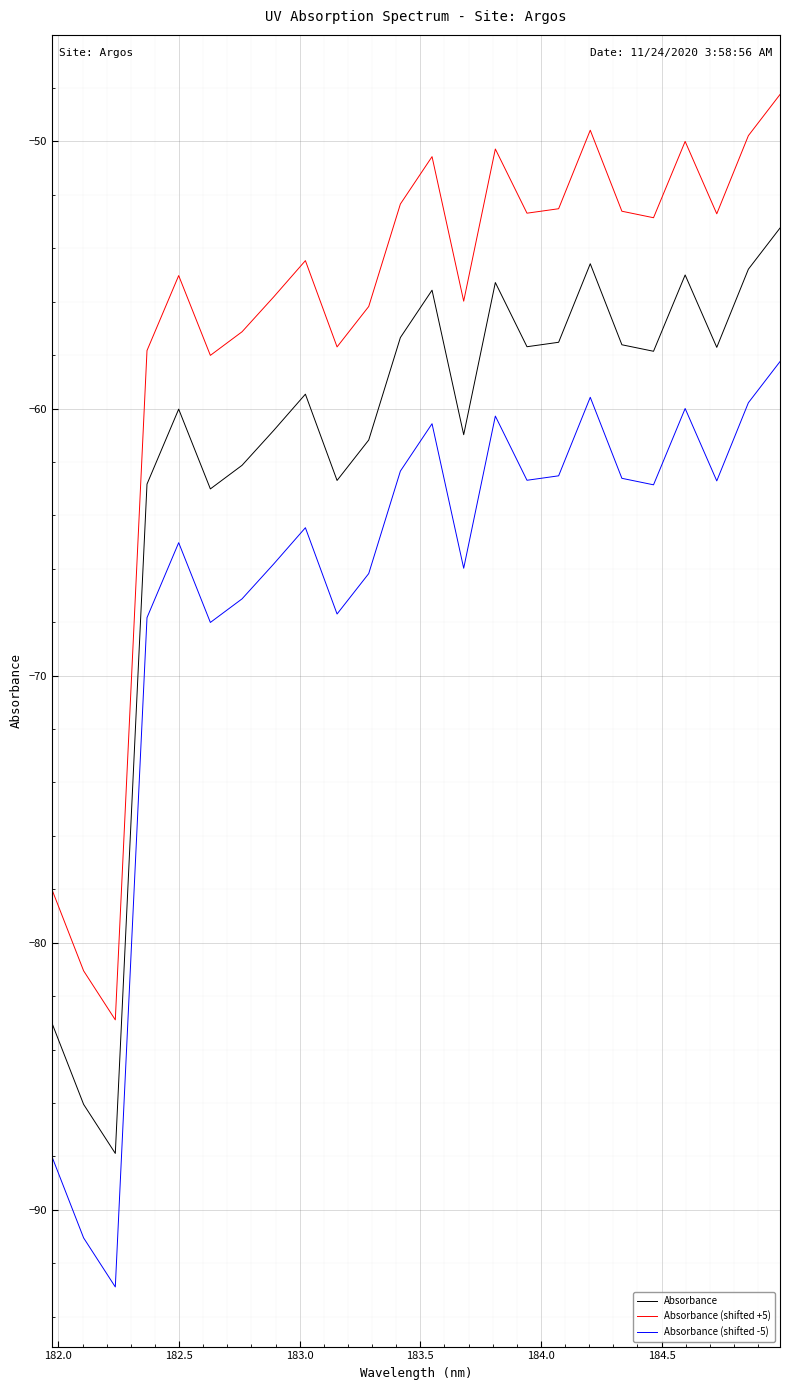

What is the difference between the maximum and minimum values in the Absorbance (shifted -5) series?

34.6